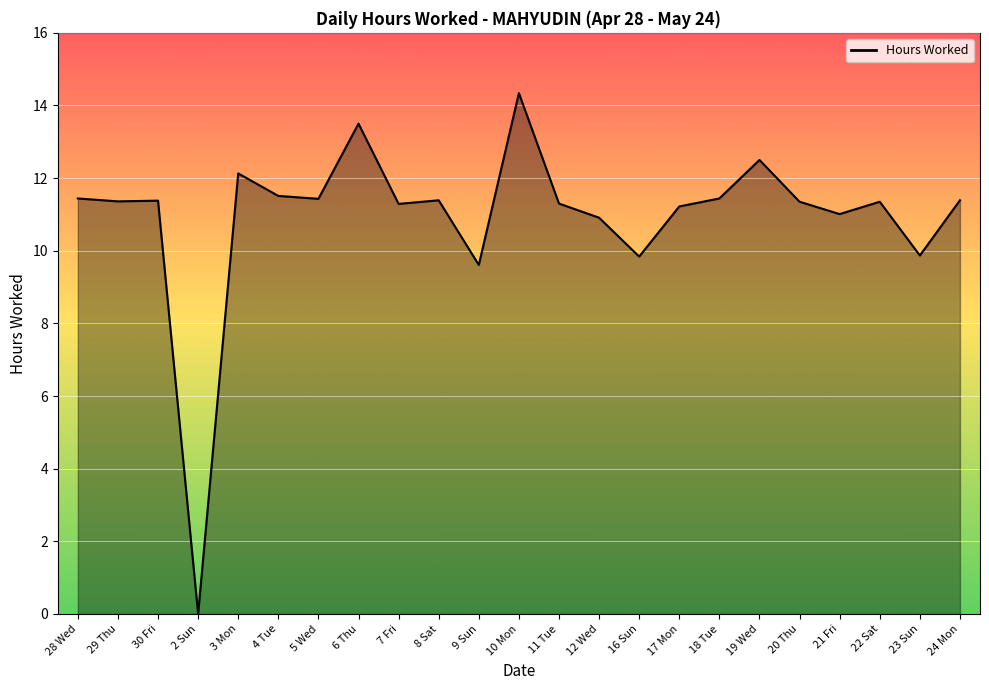

What position from the right is 9 Sun?

13